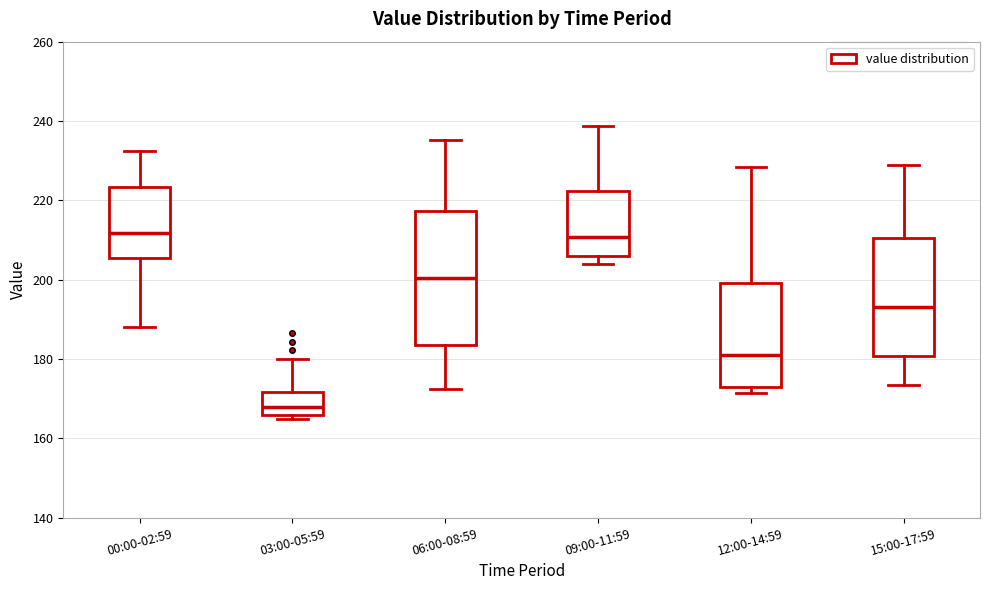

Comparing the boxes themselves (not the whiskers), which one is the tallest?

06:00-08:59